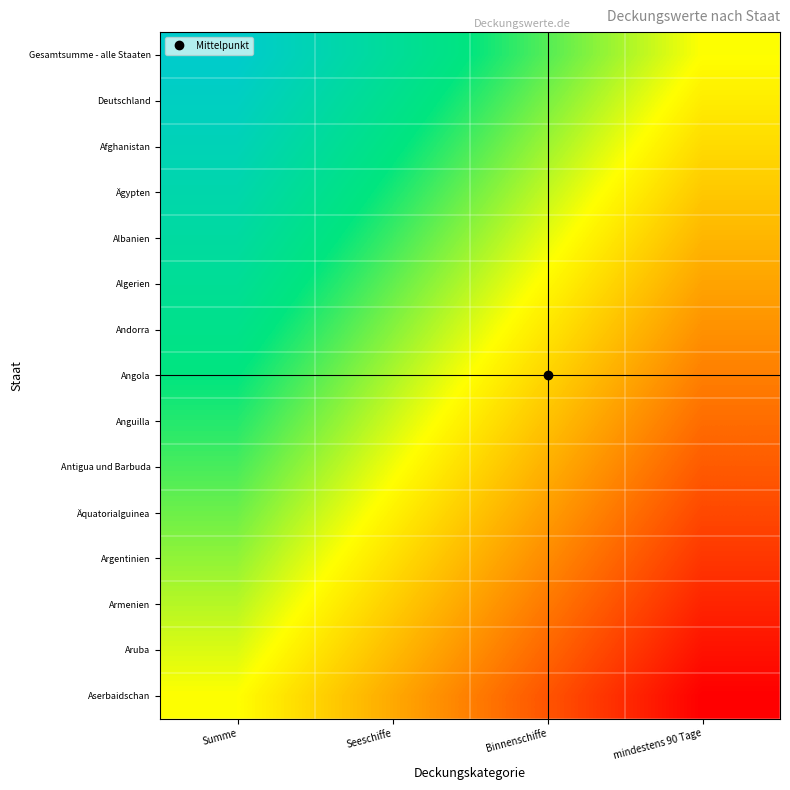

At which category does the chart reach its minimum across all series?

mindestens 90 Tage